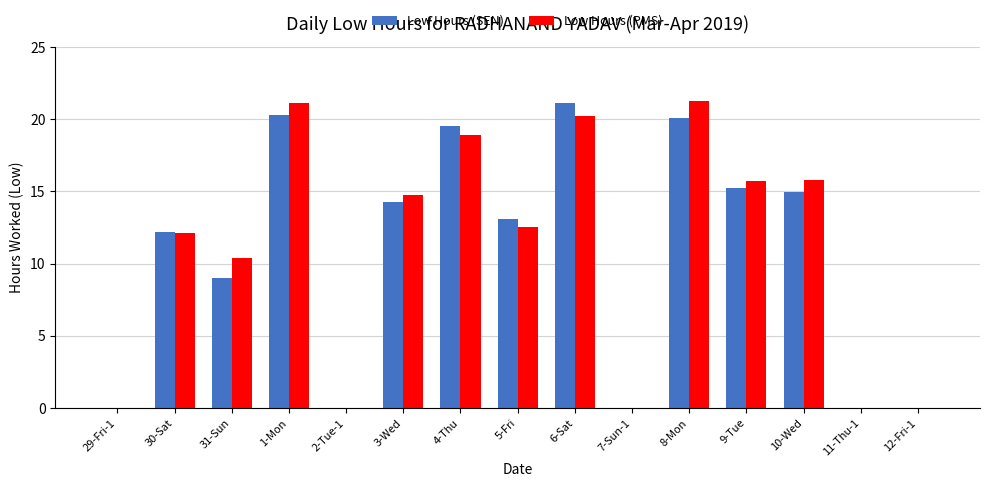

What is the average value of the Low Hours (SEN) series?

10.7